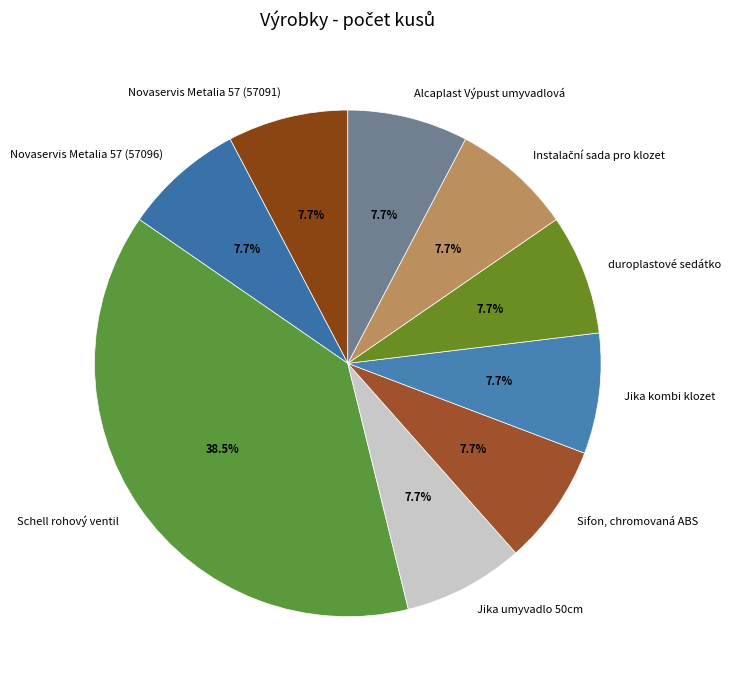

Combined, what portion of the pie is Jika umyvadlo 50cm and Jika kombi klozet?

15.4%